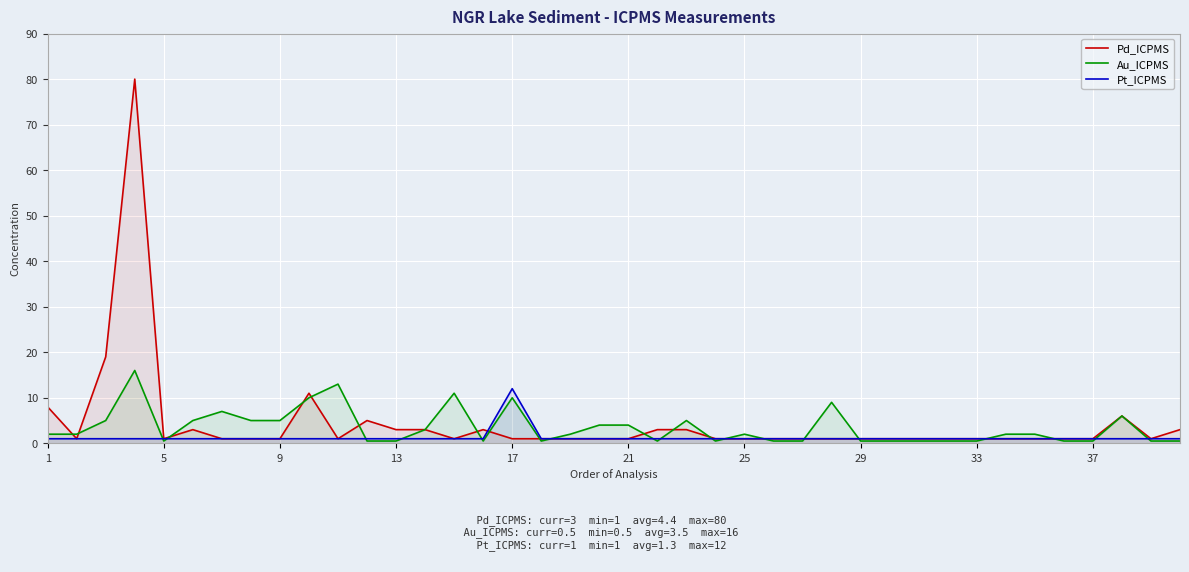

Where is Pt_ICPMS nearest to the value 6?

1